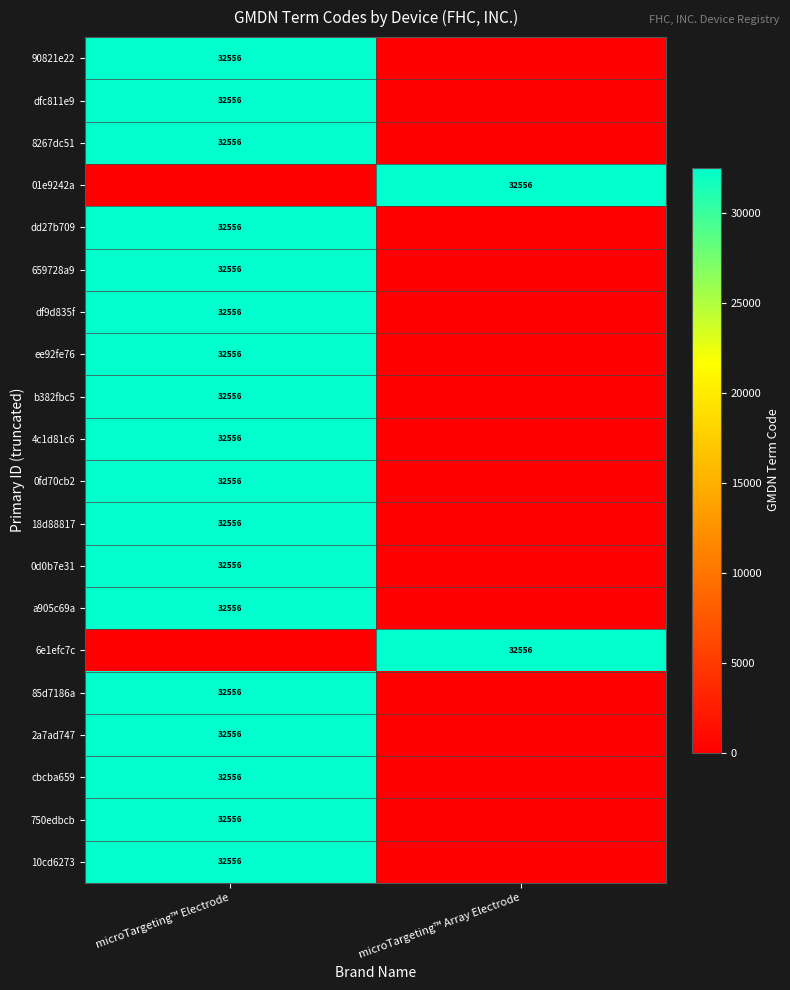

The 750edbcb series shows 32556 at microTargeting™ Electrode. True or false?

True